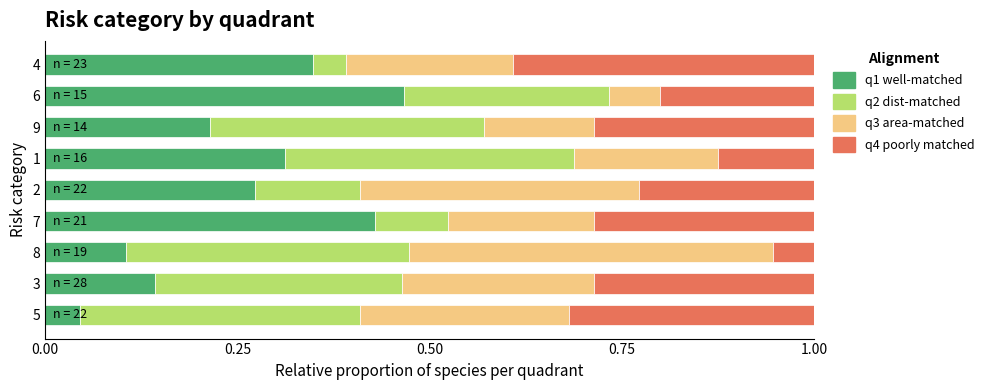

What is the total value across all series at 5?

1.0